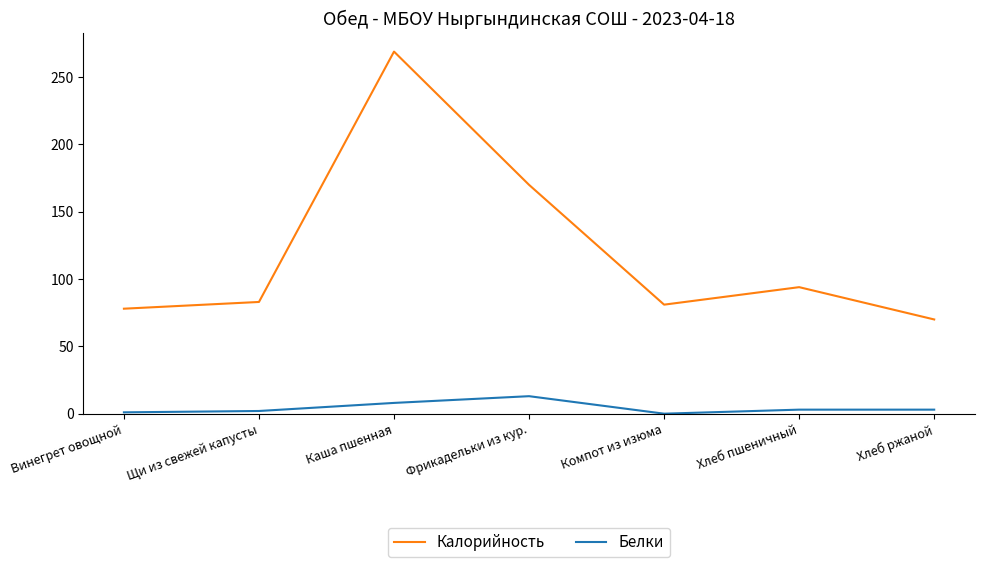

The value of Калорийность at Винегрет овощной is 78. True or false?

True